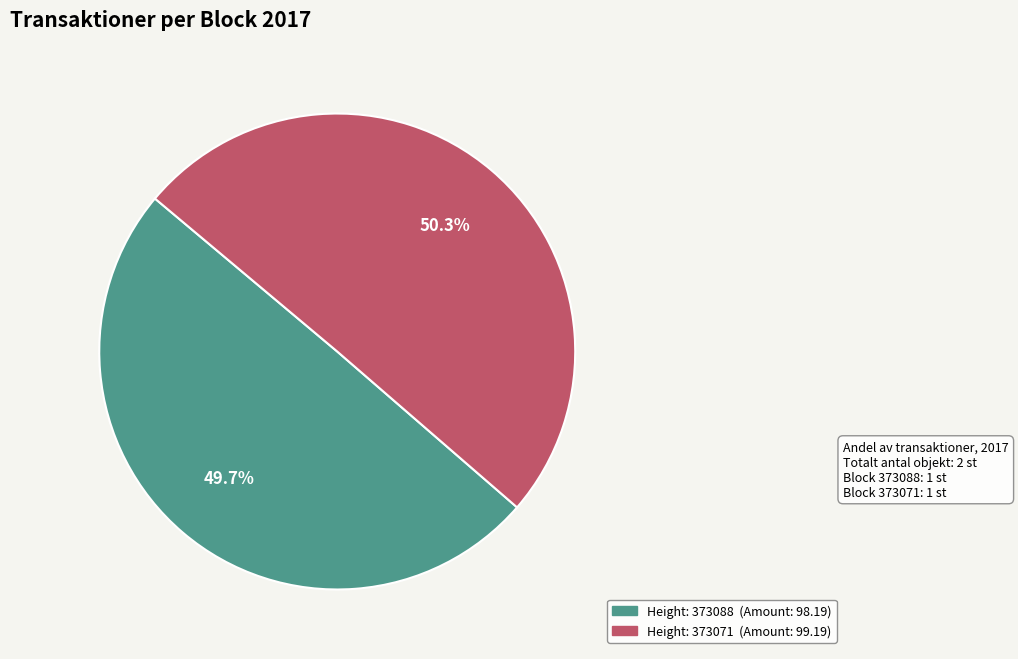

Is there any slice that represents more than half of the pie?

Yes